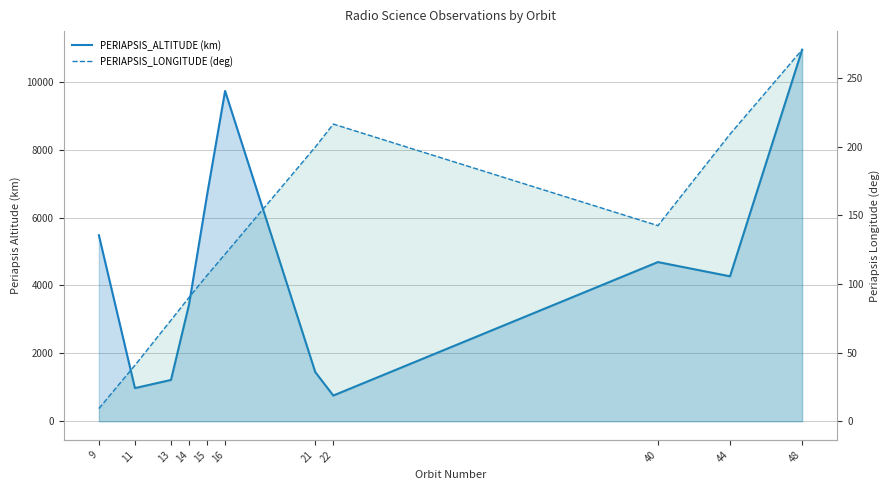

Which series changed the most between 9 and 15?

PERIAPSIS_ALTITUDE (km)